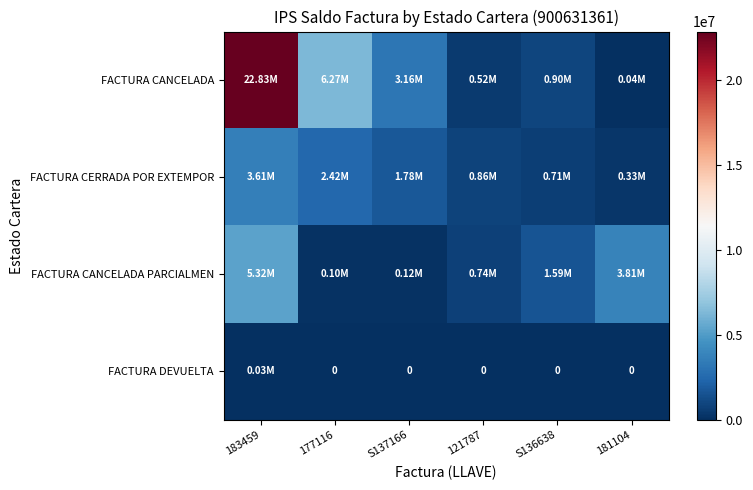

Rank the series by their maximum value, from lowest to highest.

FACTURA DEVUELTA, FACTURA CERRADA POR EXTEMPOR, FACTURA CANCELADA PARCIALMEN, FACTURA CANCELADA